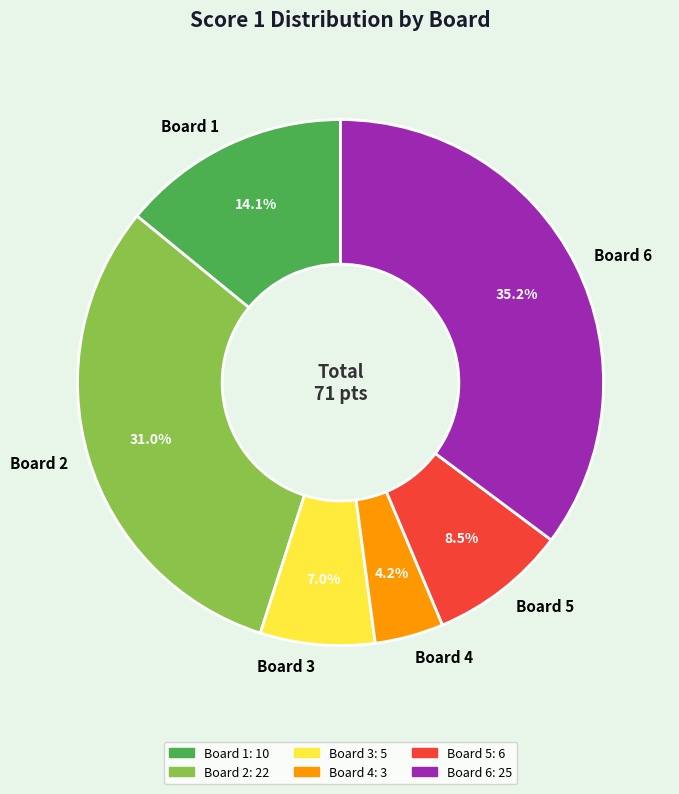

Combined, do Board 3 and Board 1 account for over 50%?

No